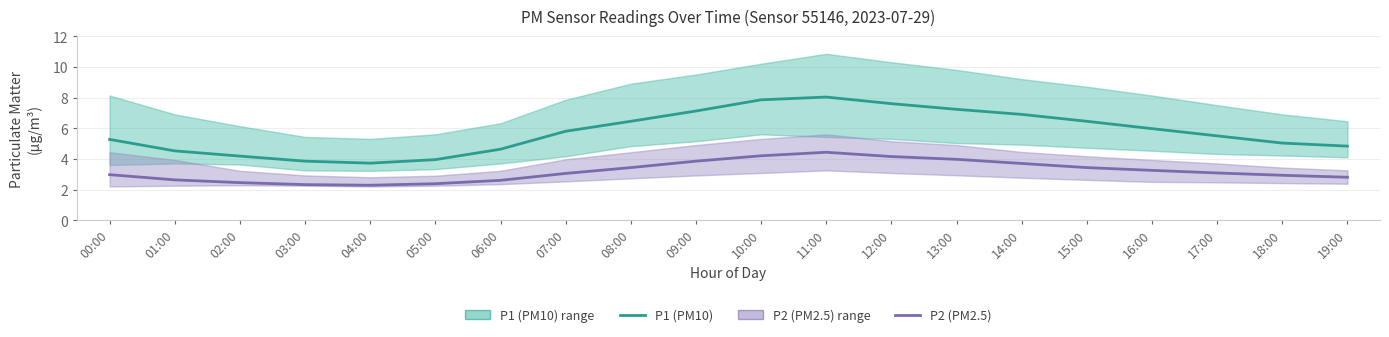

Between 08:00 and 09:00, which is larger?

09:00